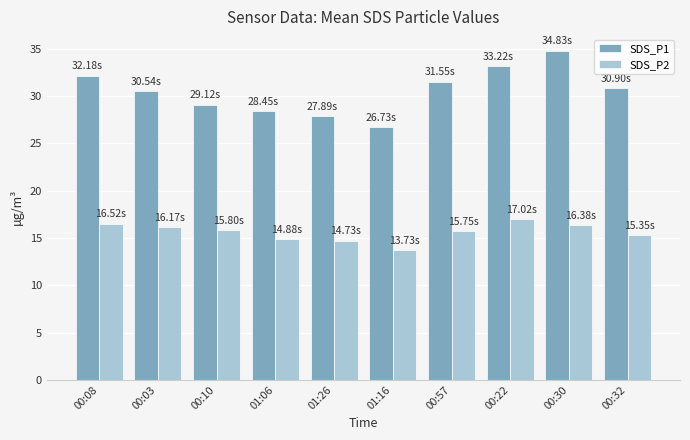

List the series in order of their overall mean, highest first.

SDS_P1, SDS_P2